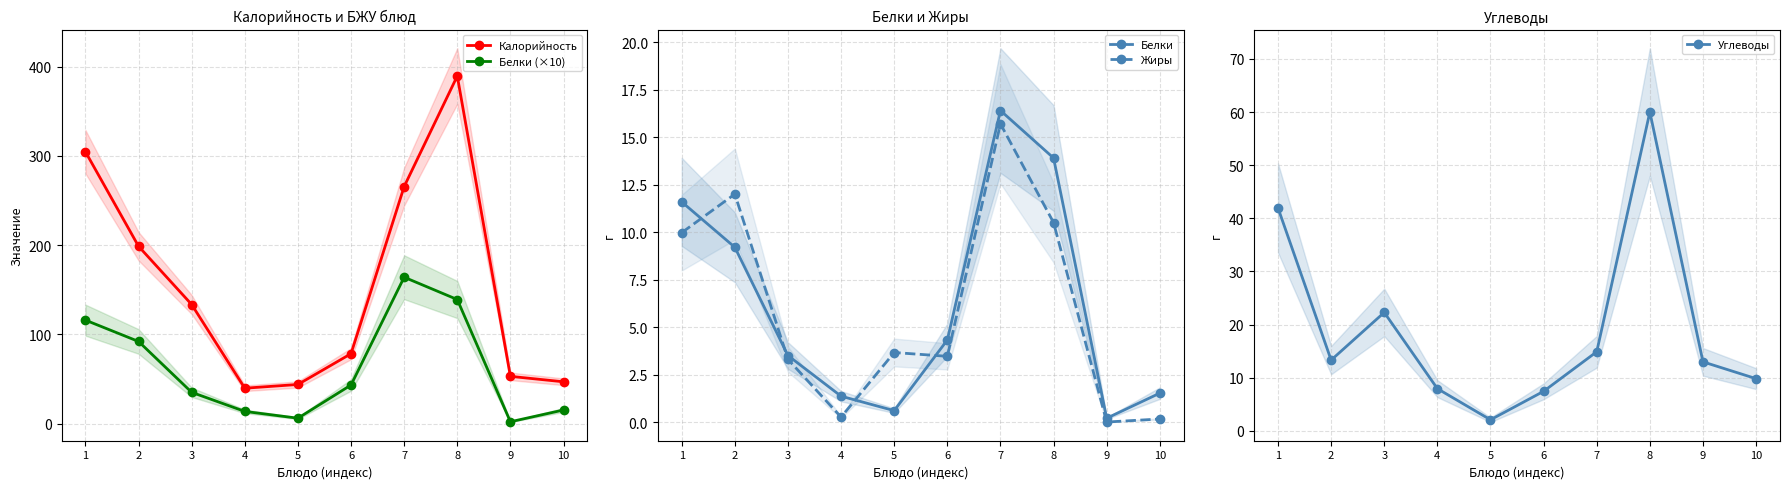

What is the maximum value for Белки (×10)?

164.0